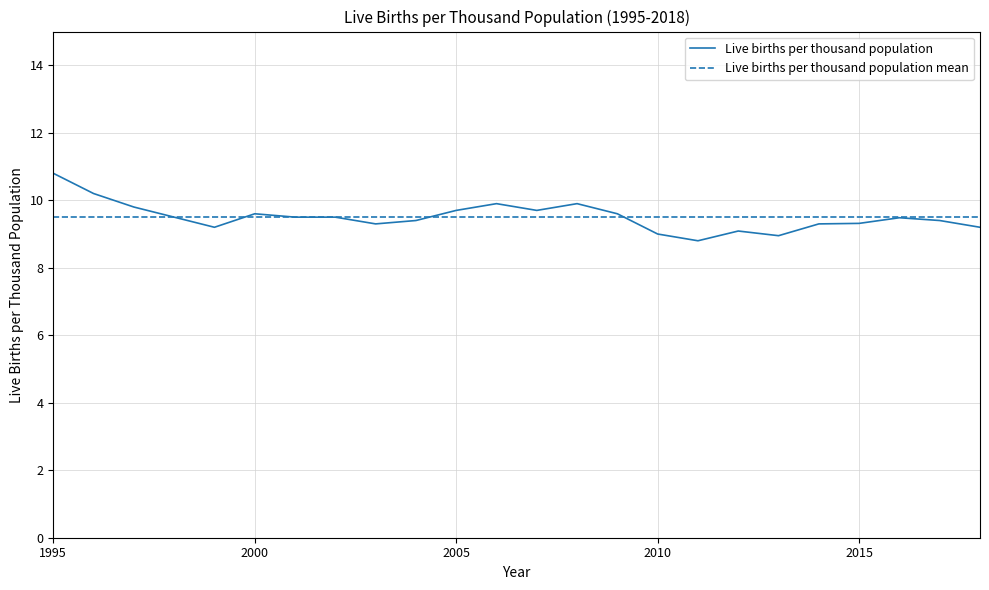

List the series in order of their peak value, lowest first.

Live births per thousand population mean, Live births per thousand population